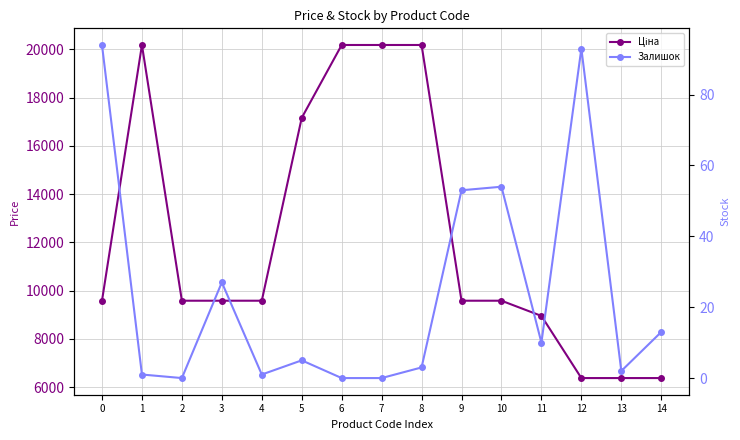

True or false: Залишок has more than 2 points higher than both neighbors.

True